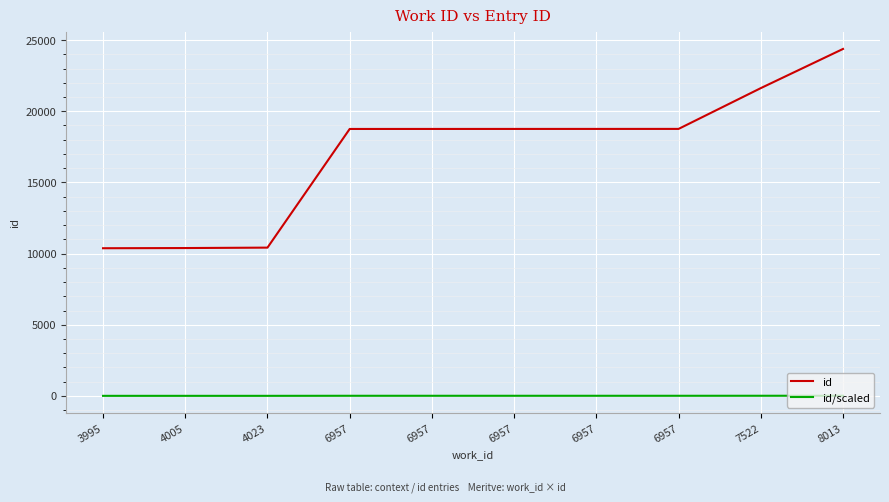

How many lines are shown in the chart?

2